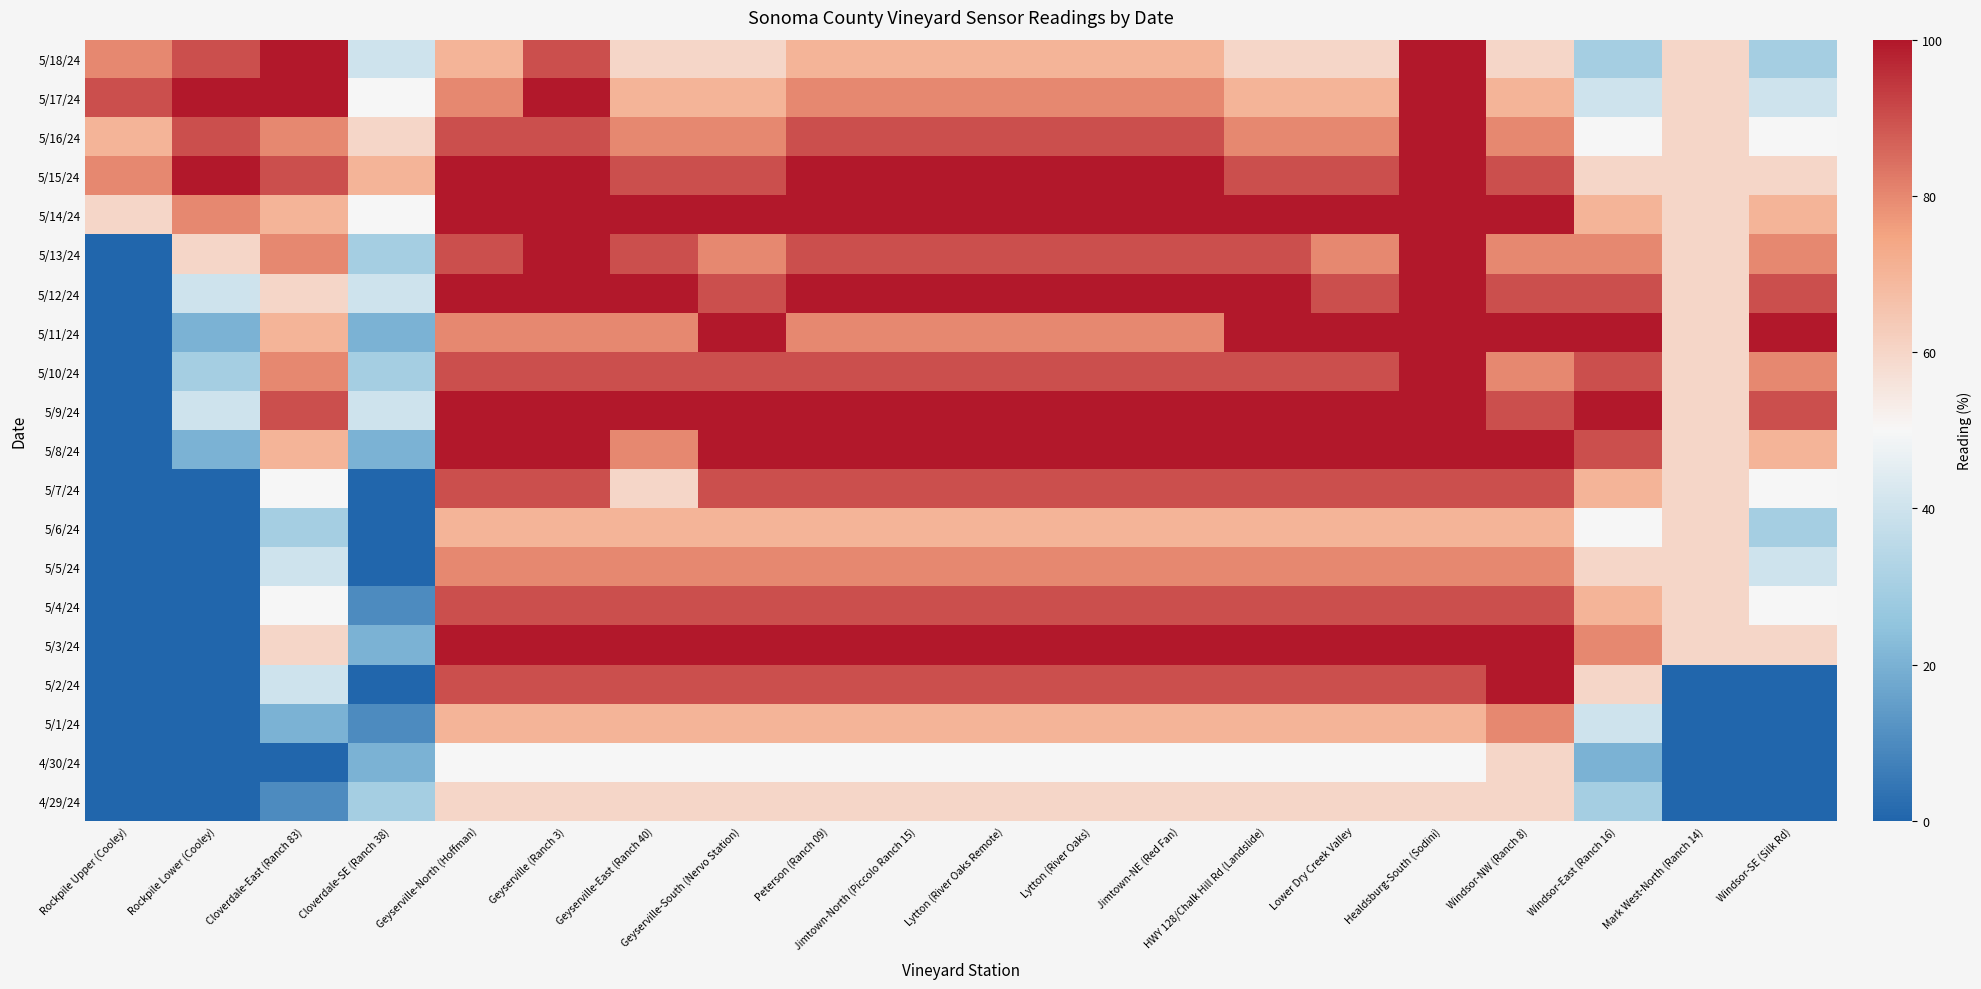

Reading left to right, transcribe all the data shown in this chart.

5/18/24: Rockpile Upper (Cooley)=80	Rockpile Lower (Cooley)=90	Cloverdale-East (Ranch 83)=100	Cloverdale-SE (Ranch 38)=40	Geyserville-North (Hoffman)=70	Geyserville (Ranch 3)=90	Geyserville-East (Ranch 40)=60	Geyserville-South (Nervo Station)=60	Peterson (Ranch 09)=70	Jimtown-North (Piccolo Ranch 15)=70	Lytton (River Oaks Remote)=70	Lytton (River Oaks)=70	Jimtown-NE (Red Fan)=70	HWY 128/Chalk Hill Rd (Landslide)=60	Lower Dry Creek Valley=60	Healdsburg-South (Sodini)=100	Windsor-NW (Ranch 8)=60	Windsor-East (Ranch 16)=30	Mark West-North (Ranch 14)=60	Windsor-SE (Silk Rd)=30
5/17/24: Rockpile Upper (Cooley)=90	Rockpile Lower (Cooley)=100	Cloverdale-East (Ranch 83)=100	Cloverdale-SE (Ranch 38)=50	Geyserville-North (Hoffman)=80	Geyserville (Ranch 3)=100	Geyserville-East (Ranch 40)=70	Geyserville-South (Nervo Station)=70	Peterson (Ranch 09)=80	Jimtown-North (Piccolo Ranch 15)=80	Lytton (River Oaks Remote)=80	Lytton (River Oaks)=80	Jimtown-NE (Red Fan)=80	HWY 128/Chalk Hill Rd (Landslide)=70	Lower Dry Creek Valley=70	Healdsburg-South (Sodini)=100	Windsor-NW (Ranch 8)=70	Windsor-East (Ranch 16)=40	Mark West-North (Ranch 14)=60	Windsor-SE (Silk Rd)=40
5/16/24: Rockpile Upper (Cooley)=70	Rockpile Lower (Cooley)=90	Cloverdale-East (Ranch 83)=80	Cloverdale-SE (Ranch 38)=60	Geyserville-North (Hoffman)=90	Geyserville (Ranch 3)=90	Geyserville-East (Ranch 40)=80	Geyserville-South (Nervo Station)=80	Peterson (Ranch 09)=90	Jimtown-North (Piccolo Ranch 15)=90	Lytton (River Oaks Remote)=90	Lytton (River Oaks)=90	Jimtown-NE (Red Fan)=90	HWY 128/Chalk Hill Rd (Landslide)=80	Lower Dry Creek Valley=80	Healdsburg-South (Sodini)=100	Windsor-NW (Ranch 8)=80	Windsor-East (Ranch 16)=50	Mark West-North (Ranch 14)=60	Windsor-SE (Silk Rd)=50
5/15/24: Rockpile Upper (Cooley)=80	Rockpile Lower (Cooley)=100	Cloverdale-East (Ranch 83)=90	Cloverdale-SE (Ranch 38)=70	Geyserville-North (Hoffman)=100	Geyserville (Ranch 3)=100	Geyserville-East (Ranch 40)=90	Geyserville-South (Nervo Station)=90	Peterson (Ranch 09)=100	Jimtown-North (Piccolo Ranch 15)=100	Lytton (River Oaks Remote)=100	Lytton (River Oaks)=100	Jimtown-NE (Red Fan)=100	HWY 128/Chalk Hill Rd (Landslide)=90	Lower Dry Creek Valley=90	Healdsburg-South (Sodini)=100	Windsor-NW (Ranch 8)=90	Windsor-East (Ranch 16)=60	Mark West-North (Ranch 14)=60	Windsor-SE (Silk Rd)=60
5/14/24: Rockpile Upper (Cooley)=60	Rockpile Lower (Cooley)=80	Cloverdale-East (Ranch 83)=70	Cloverdale-SE (Ranch 38)=50	Geyserville-North (Hoffman)=100	Geyserville (Ranch 3)=100	Geyserville-East (Ranch 40)=100	Geyserville-South (Nervo Station)=100	Peterson (Ranch 09)=100	Jimtown-North (Piccolo Ranch 15)=100	Lytton (River Oaks Remote)=100	Lytton (River Oaks)=100	Jimtown-NE (Red Fan)=100	HWY 128/Chalk Hill Rd (Landslide)=100	Lower Dry Creek Valley=100	Healdsburg-South (Sodini)=100	Windsor-NW (Ranch 8)=100	Windsor-East (Ranch 16)=70	Mark West-North (Ranch 14)=60	Windsor-SE (Silk Rd)=70
5/13/24: Rockpile Upper (Cooley)=0	Rockpile Lower (Cooley)=60	Cloverdale-East (Ranch 83)=80	Cloverdale-SE (Ranch 38)=30	Geyserville-North (Hoffman)=90	Geyserville (Ranch 3)=100	Geyserville-East (Ranch 40)=90	Geyserville-South (Nervo Station)=80	Peterson (Ranch 09)=90	Jimtown-North (Piccolo Ranch 15)=90	Lytton (River Oaks Remote)=90	Lytton (River Oaks)=90	Jimtown-NE (Red Fan)=90	HWY 128/Chalk Hill Rd (Landslide)=90	Lower Dry Creek Valley=80	Healdsburg-South (Sodini)=100	Windsor-NW (Ranch 8)=80	Windsor-East (Ranch 16)=80	Mark West-North (Ranch 14)=60	Windsor-SE (Silk Rd)=80
5/12/24: Rockpile Upper (Cooley)=0	Rockpile Lower (Cooley)=40	Cloverdale-East (Ranch 83)=60	Cloverdale-SE (Ranch 38)=40	Geyserville-North (Hoffman)=100	Geyserville (Ranch 3)=100	Geyserville-East (Ranch 40)=100	Geyserville-South (Nervo Station)=90	Peterson (Ranch 09)=100	Jimtown-North (Piccolo Ranch 15)=100	Lytton (River Oaks Remote)=100	Lytton (River Oaks)=100	Jimtown-NE (Red Fan)=100	HWY 128/Chalk Hill Rd (Landslide)=100	Lower Dry Creek Valley=90	Healdsburg-South (Sodini)=100	Windsor-NW (Ranch 8)=90	Windsor-East (Ranch 16)=90	Mark West-North (Ranch 14)=60	Windsor-SE (Silk Rd)=90
5/11/24: Rockpile Upper (Cooley)=0	Rockpile Lower (Cooley)=20	Cloverdale-East (Ranch 83)=70	Cloverdale-SE (Ranch 38)=20	Geyserville-North (Hoffman)=80	Geyserville (Ranch 3)=80	Geyserville-East (Ranch 40)=80	Geyserville-South (Nervo Station)=100	Peterson (Ranch 09)=80	Jimtown-North (Piccolo Ranch 15)=80	Lytton (River Oaks Remote)=80	Lytton (River Oaks)=80	Jimtown-NE (Red Fan)=80	HWY 128/Chalk Hill Rd (Landslide)=100	Lower Dry Creek Valley=100	Healdsburg-South (Sodini)=100	Windsor-NW (Ranch 8)=100	Windsor-East (Ranch 16)=100	Mark West-North (Ranch 14)=60	Windsor-SE (Silk Rd)=100
5/10/24: Rockpile Upper (Cooley)=0	Rockpile Lower (Cooley)=30	Cloverdale-East (Ranch 83)=80	Cloverdale-SE (Ranch 38)=30	Geyserville-North (Hoffman)=90	Geyserville (Ranch 3)=90	Geyserville-East (Ranch 40)=90	Geyserville-South (Nervo Station)=90	Peterson (Ranch 09)=90	Jimtown-North (Piccolo Ranch 15)=90	Lytton (River Oaks Remote)=90	Lytton (River Oaks)=90	Jimtown-NE (Red Fan)=90	HWY 128/Chalk Hill Rd (Landslide)=90	Lower Dry Creek Valley=90	Healdsburg-South (Sodini)=100	Windsor-NW (Ranch 8)=80	Windsor-East (Ranch 16)=90	Mark West-North (Ranch 14)=60	Windsor-SE (Silk Rd)=80
5/9/24: Rockpile Upper (Cooley)=0	Rockpile Lower (Cooley)=40	Cloverdale-East (Ranch 83)=90	Cloverdale-SE (Ranch 38)=40	Geyserville-North (Hoffman)=100	Geyserville (Ranch 3)=100	Geyserville-East (Ranch 40)=100	Geyserville-South (Nervo Station)=100	Peterson (Ranch 09)=100	Jimtown-North (Piccolo Ranch 15)=100	Lytton (River Oaks Remote)=100	Lytton (River Oaks)=100	Jimtown-NE (Red Fan)=100	HWY 128/Chalk Hill Rd (Landslide)=100	Lower Dry Creek Valley=100	Healdsburg-South (Sodini)=100	Windsor-NW (Ranch 8)=90	Windsor-East (Ranch 16)=100	Mark West-North (Ranch 14)=60	Windsor-SE (Silk Rd)=90
5/8/24: Rockpile Upper (Cooley)=0	Rockpile Lower (Cooley)=20	Cloverdale-East (Ranch 83)=70	Cloverdale-SE (Ranch 38)=20	Geyserville-North (Hoffman)=100	Geyserville (Ranch 3)=100	Geyserville-East (Ranch 40)=80	Geyserville-South (Nervo Station)=100	Peterson (Ranch 09)=100	Jimtown-North (Piccolo Ranch 15)=100	Lytton (River Oaks Remote)=100	Lytton (River Oaks)=100	Jimtown-NE (Red Fan)=100	HWY 128/Chalk Hill Rd (Landslide)=100	Lower Dry Creek Valley=100	Healdsburg-South (Sodini)=100	Windsor-NW (Ranch 8)=100	Windsor-East (Ranch 16)=90	Mark West-North (Ranch 14)=60	Windsor-SE (Silk Rd)=70
5/7/24: Rockpile Upper (Cooley)=0	Rockpile Lower (Cooley)=0	Cloverdale-East (Ranch 83)=50	Cloverdale-SE (Ranch 38)=0	Geyserville-North (Hoffman)=90	Geyserville (Ranch 3)=90	Geyserville-East (Ranch 40)=60	Geyserville-South (Nervo Station)=90	Peterson (Ranch 09)=90	Jimtown-North (Piccolo Ranch 15)=90	Lytton (River Oaks Remote)=90	Lytton (River Oaks)=90	Jimtown-NE (Red Fan)=90	HWY 128/Chalk Hill Rd (Landslide)=90	Lower Dry Creek Valley=90	Healdsburg-South (Sodini)=90	Windsor-NW (Ranch 8)=90	Windsor-East (Ranch 16)=70	Mark West-North (Ranch 14)=60	Windsor-SE (Silk Rd)=50
5/6/24: Rockpile Upper (Cooley)=0	Rockpile Lower (Cooley)=0	Cloverdale-East (Ranch 83)=30	Cloverdale-SE (Ranch 38)=0	Geyserville-North (Hoffman)=70	Geyserville (Ranch 3)=70	Geyserville-East (Ranch 40)=70	Geyserville-South (Nervo Station)=70	Peterson (Ranch 09)=70	Jimtown-North (Piccolo Ranch 15)=70	Lytton (River Oaks Remote)=70	Lytton (River Oaks)=70	Jimtown-NE (Red Fan)=70	HWY 128/Chalk Hill Rd (Landslide)=70	Lower Dry Creek Valley=70	Healdsburg-South (Sodini)=70	Windsor-NW (Ranch 8)=70	Windsor-East (Ranch 16)=50	Mark West-North (Ranch 14)=60	Windsor-SE (Silk Rd)=30
5/5/24: Rockpile Upper (Cooley)=0	Rockpile Lower (Cooley)=0	Cloverdale-East (Ranch 83)=40	Cloverdale-SE (Ranch 38)=0	Geyserville-North (Hoffman)=80	Geyserville (Ranch 3)=80	Geyserville-East (Ranch 40)=80	Geyserville-South (Nervo Station)=80	Peterson (Ranch 09)=80	Jimtown-North (Piccolo Ranch 15)=80	Lytton (River Oaks Remote)=80	Lytton (River Oaks)=80	Jimtown-NE (Red Fan)=80	HWY 128/Chalk Hill Rd (Landslide)=80	Lower Dry Creek Valley=80	Healdsburg-South (Sodini)=80	Windsor-NW (Ranch 8)=80	Windsor-East (Ranch 16)=60	Mark West-North (Ranch 14)=60	Windsor-SE (Silk Rd)=40
5/4/24: Rockpile Upper (Cooley)=0	Rockpile Lower (Cooley)=0	Cloverdale-East (Ranch 83)=50	Cloverdale-SE (Ranch 38)=10	Geyserville-North (Hoffman)=90	Geyserville (Ranch 3)=90	Geyserville-East (Ranch 40)=90	Geyserville-South (Nervo Station)=90	Peterson (Ranch 09)=90	Jimtown-North (Piccolo Ranch 15)=90	Lytton (River Oaks Remote)=90	Lytton (River Oaks)=90	Jimtown-NE (Red Fan)=90	HWY 128/Chalk Hill Rd (Landslide)=90	Lower Dry Creek Valley=90	Healdsburg-South (Sodini)=90	Windsor-NW (Ranch 8)=90	Windsor-East (Ranch 16)=70	Mark West-North (Ranch 14)=60	Windsor-SE (Silk Rd)=50
5/3/24: Rockpile Upper (Cooley)=0	Rockpile Lower (Cooley)=0	Cloverdale-East (Ranch 83)=60	Cloverdale-SE (Ranch 38)=20	Geyserville-North (Hoffman)=100	Geyserville (Ranch 3)=100	Geyserville-East (Ranch 40)=100	Geyserville-South (Nervo Station)=100	Peterson (Ranch 09)=100	Jimtown-North (Piccolo Ranch 15)=100	Lytton (River Oaks Remote)=100	Lytton (River Oaks)=100	Jimtown-NE (Red Fan)=100	HWY 128/Chalk Hill Rd (Landslide)=100	Lower Dry Creek Valley=100	Healdsburg-South (Sodini)=100	Windsor-NW (Ranch 8)=100	Windsor-East (Ranch 16)=80	Mark West-North (Ranch 14)=60	Windsor-SE (Silk Rd)=60
5/2/24: Rockpile Upper (Cooley)=0	Rockpile Lower (Cooley)=0	Cloverdale-East (Ranch 83)=40	Cloverdale-SE (Ranch 38)=0	Geyserville-North (Hoffman)=90	Geyserville (Ranch 3)=90	Geyserville-East (Ranch 40)=90	Geyserville-South (Nervo Station)=90	Peterson (Ranch 09)=90	Jimtown-North (Piccolo Ranch 15)=90	Lytton (River Oaks Remote)=90	Lytton (River Oaks)=90	Jimtown-NE (Red Fan)=90	HWY 128/Chalk Hill Rd (Landslide)=90	Lower Dry Creek Valley=90	Healdsburg-South (Sodini)=90	Windsor-NW (Ranch 8)=100	Windsor-East (Ranch 16)=60	Mark West-North (Ranch 14)=0	Windsor-SE (Silk Rd)=0
5/1/24: Rockpile Upper (Cooley)=0	Rockpile Lower (Cooley)=0	Cloverdale-East (Ranch 83)=20	Cloverdale-SE (Ranch 38)=10	Geyserville-North (Hoffman)=70	Geyserville (Ranch 3)=70	Geyserville-East (Ranch 40)=70	Geyserville-South (Nervo Station)=70	Peterson (Ranch 09)=70	Jimtown-North (Piccolo Ranch 15)=70	Lytton (River Oaks Remote)=70	Lytton (River Oaks)=70	Jimtown-NE (Red Fan)=70	HWY 128/Chalk Hill Rd (Landslide)=70	Lower Dry Creek Valley=70	Healdsburg-South (Sodini)=70	Windsor-NW (Ranch 8)=80	Windsor-East (Ranch 16)=40	Mark West-North (Ranch 14)=0	Windsor-SE (Silk Rd)=0
4/30/24: Rockpile Upper (Cooley)=0	Rockpile Lower (Cooley)=0	Cloverdale-East (Ranch 83)=0	Cloverdale-SE (Ranch 38)=20	Geyserville-North (Hoffman)=50	Geyserville (Ranch 3)=50	Geyserville-East (Ranch 40)=50	Geyserville-South (Nervo Station)=50	Peterson (Ranch 09)=50	Jimtown-North (Piccolo Ranch 15)=50	Lytton (River Oaks Remote)=50	Lytton (River Oaks)=50	Jimtown-NE (Red Fan)=50	HWY 128/Chalk Hill Rd (Landslide)=50	Lower Dry Creek Valley=50	Healdsburg-South (Sodini)=50	Windsor-NW (Ranch 8)=60	Windsor-East (Ranch 16)=20	Mark West-North (Ranch 14)=0	Windsor-SE (Silk Rd)=0
4/29/24: Rockpile Upper (Cooley)=0	Rockpile Lower (Cooley)=0	Cloverdale-East (Ranch 83)=10	Cloverdale-SE (Ranch 38)=30	Geyserville-North (Hoffman)=60	Geyserville (Ranch 3)=60	Geyserville-East (Ranch 40)=60	Geyserville-South (Nervo Station)=60	Peterson (Ranch 09)=60	Jimtown-North (Piccolo Ranch 15)=60	Lytton (River Oaks Remote)=60	Lytton (River Oaks)=60	Jimtown-NE (Red Fan)=60	HWY 128/Chalk Hill Rd (Landslide)=60	Lower Dry Creek Valley=60	Healdsburg-South (Sodini)=60	Windsor-NW (Ranch 8)=60	Windsor-East (Ranch 16)=30	Mark West-North (Ranch 14)=0	Windsor-SE (Silk Rd)=0